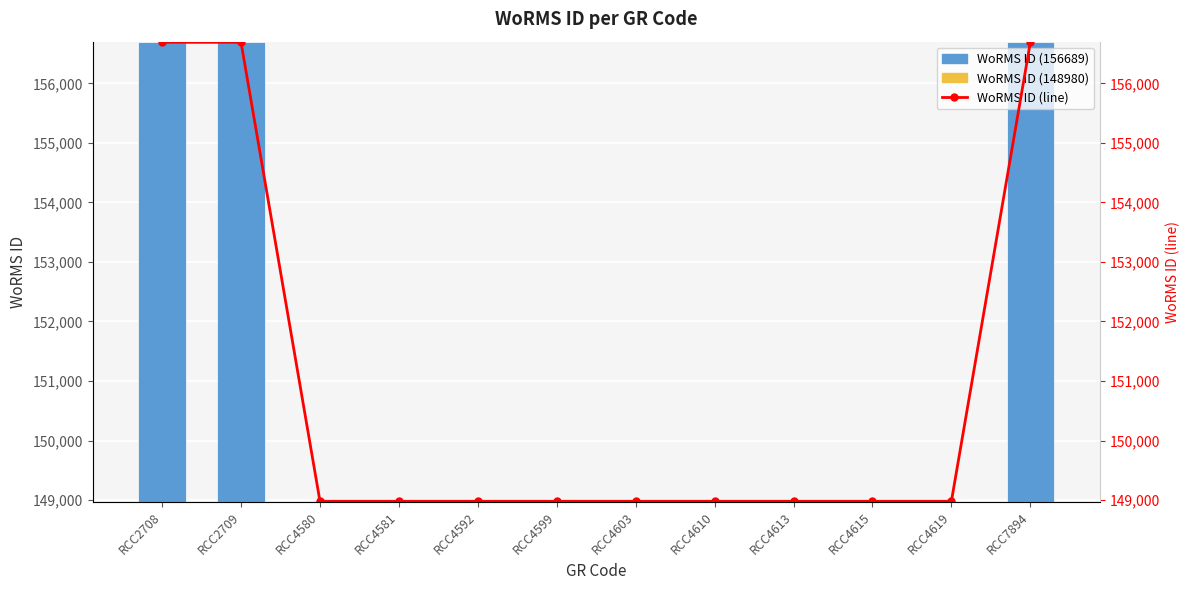

Which series has the largest total across all categories?

WoRMS ID